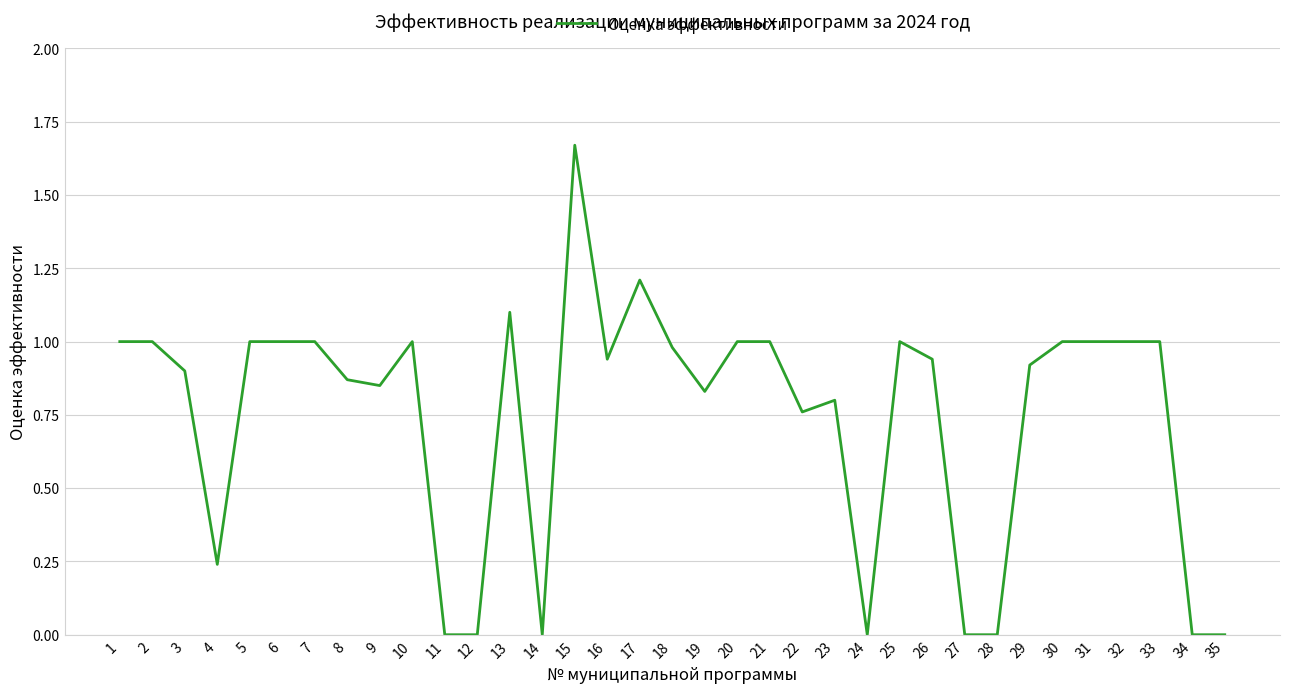

Does the chart display data point markers on the line(s)?

No